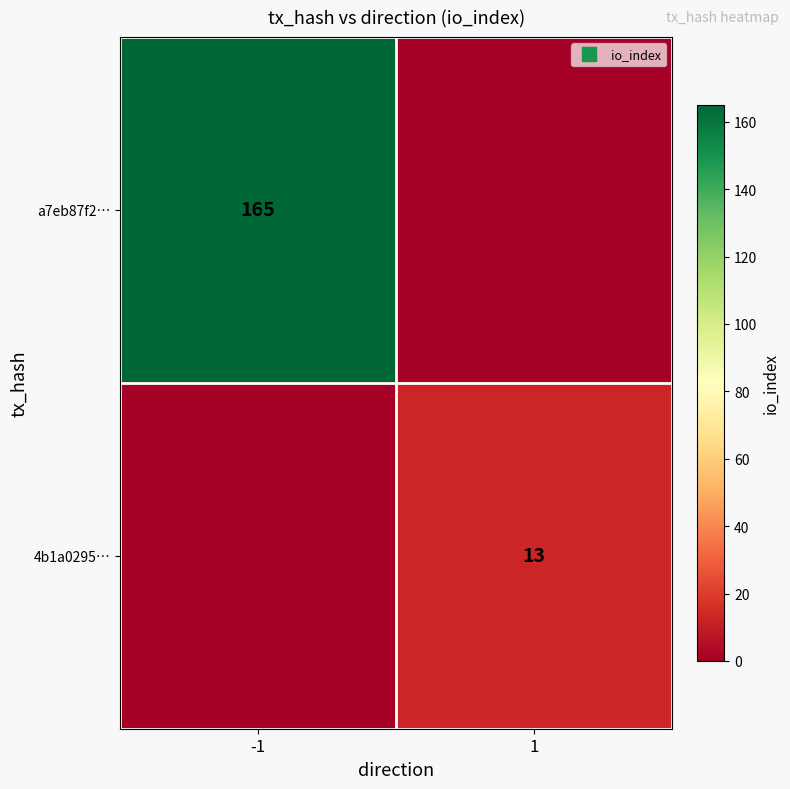

List the series in order of their overall mean, highest first.

a7eb87f2…, 4b1a0295…